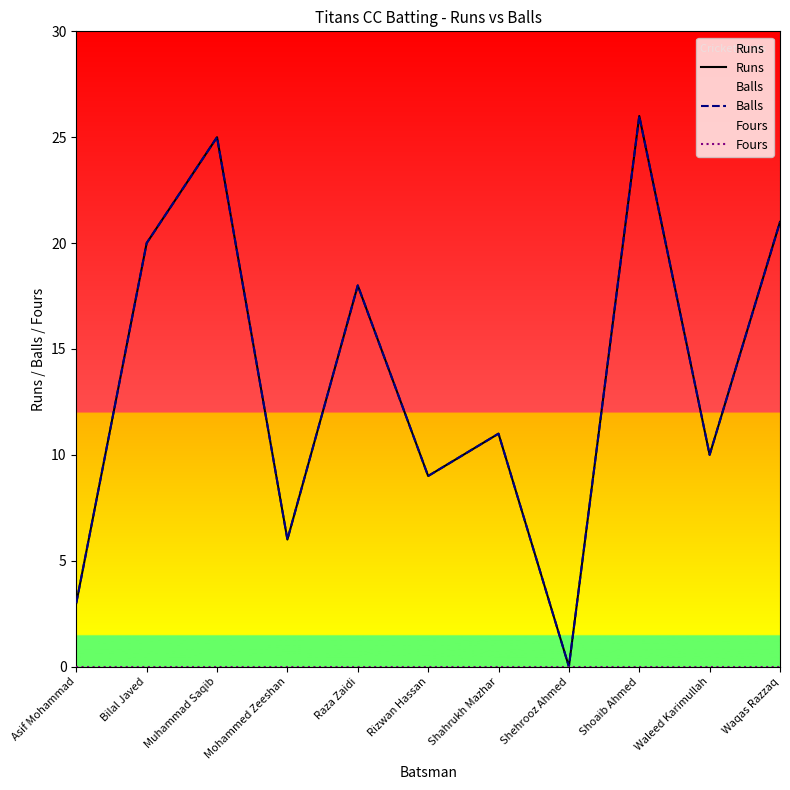

Does the chart have visible grid lines?

No